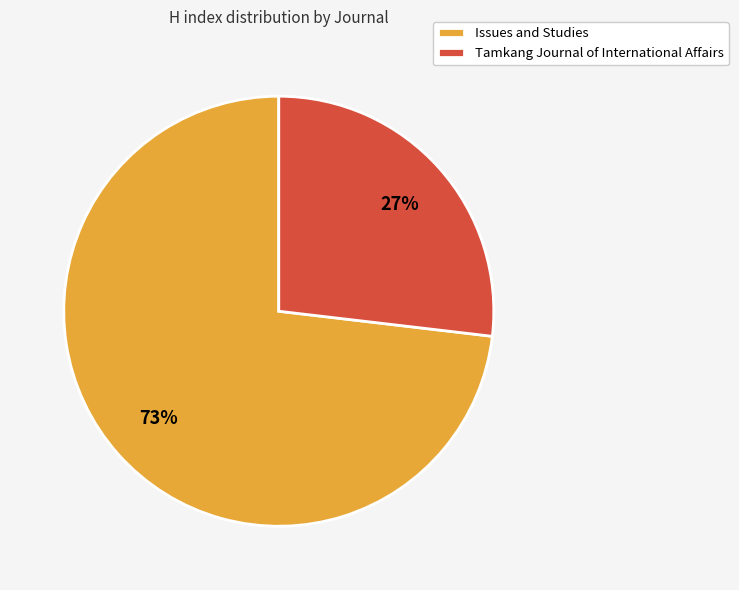

Rank the categories by value from lowest to highest.

Tamkang Journal of International Affairs, Issues and Studies